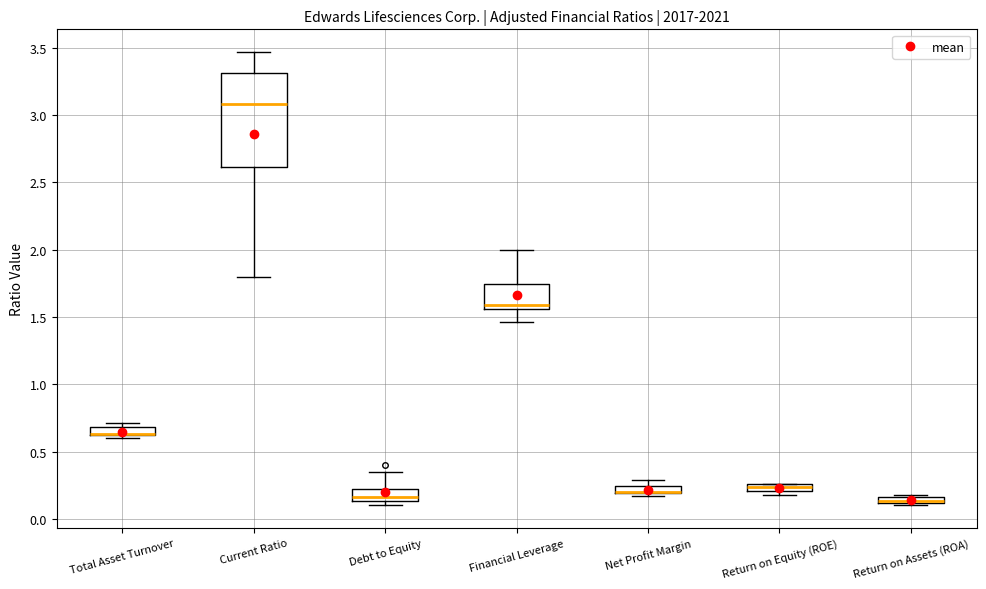

Where is the lower edge of the box for Return on Assets (ROA) on the y-axis? The values are not printed on the chart, so give them approximately, as read against the axis.

0.10